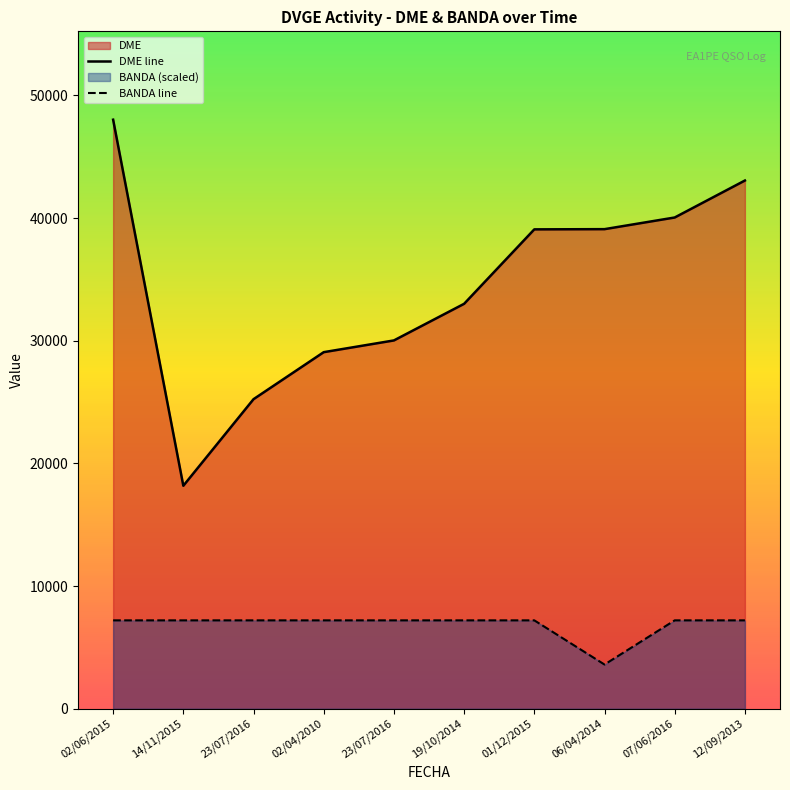

How many lines are shown in the chart?

2